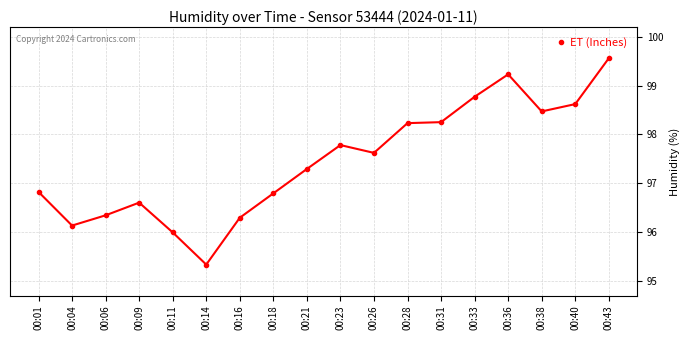

What is the difference between the values at 00:28 and 00:16?

1.9